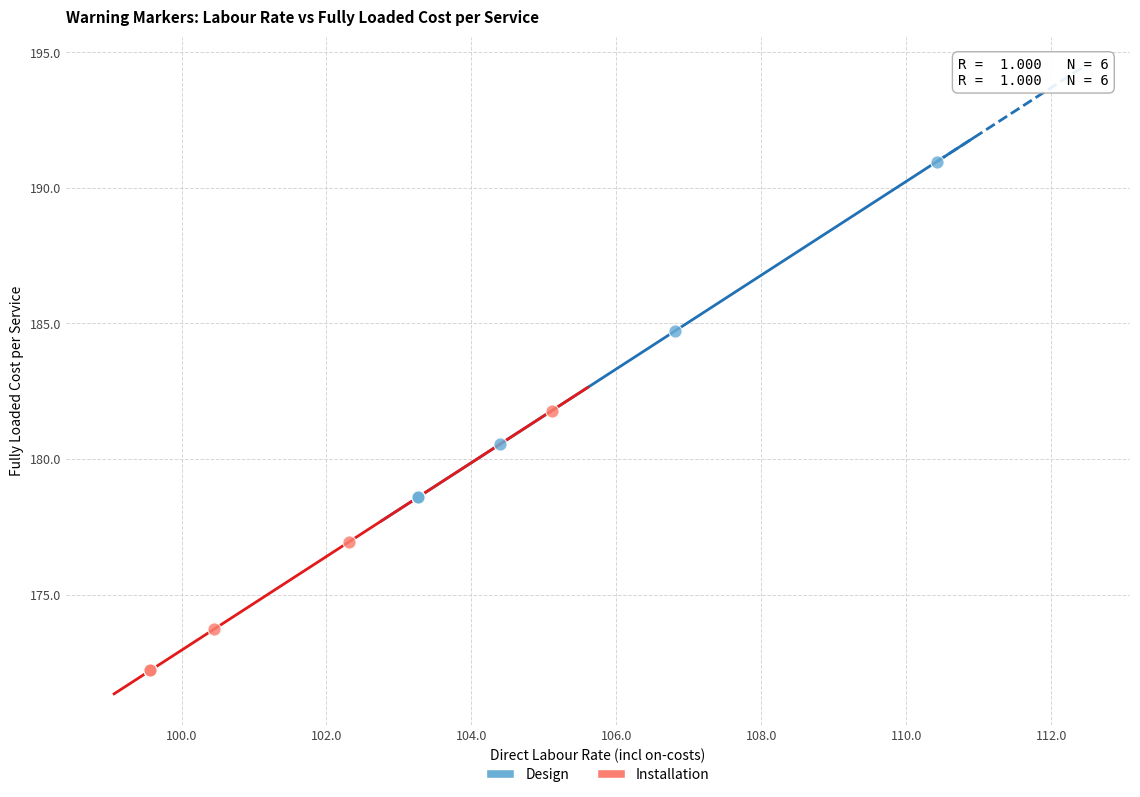

Which series reaches the minimum Y coordinate?

Installation